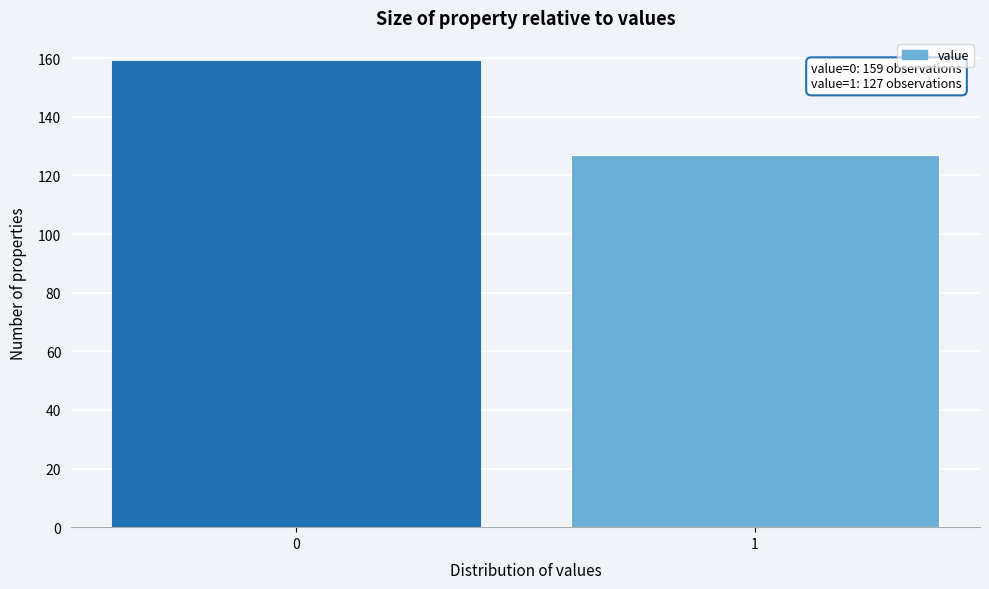

Reading left to right, what are all the values shown in this chart?

0=159	1=127